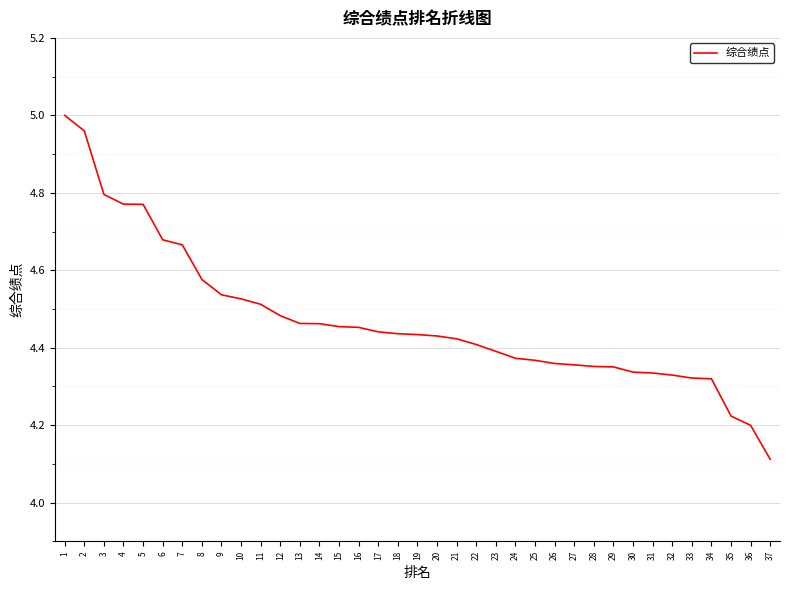

What is the difference between the values at 27 and 3?

0.4